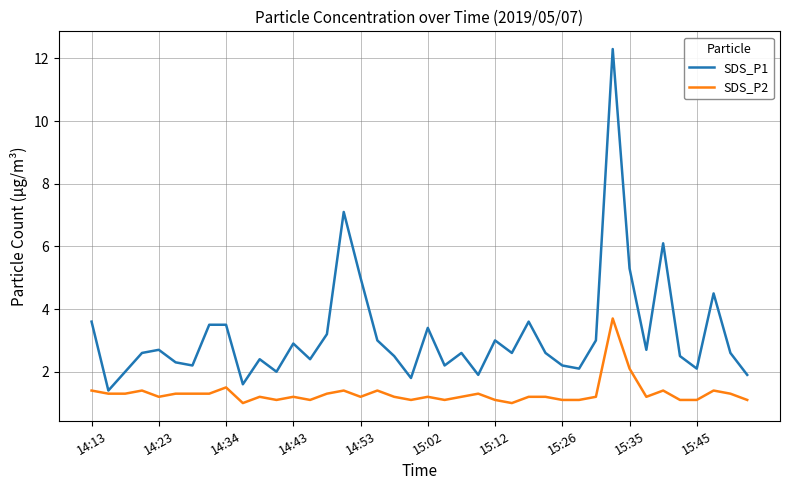

List the series in order of their peak value, highest first.

SDS_P1, SDS_P2